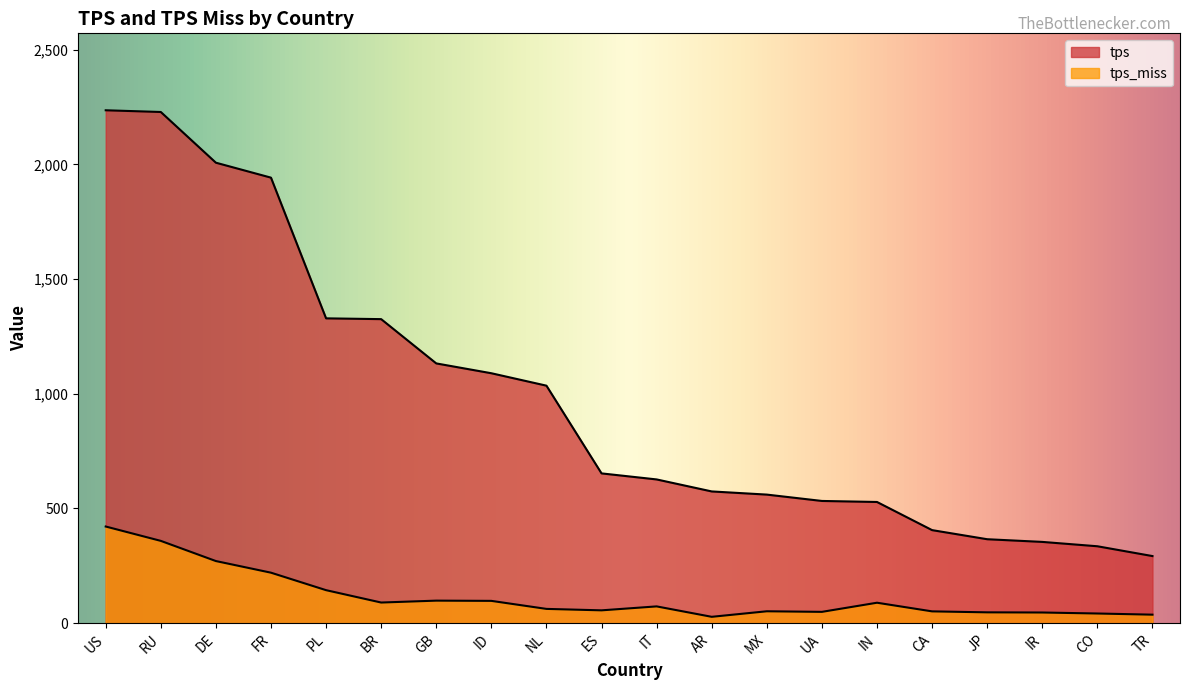

What is the sum of the tps values at MX and NL?

1595.8